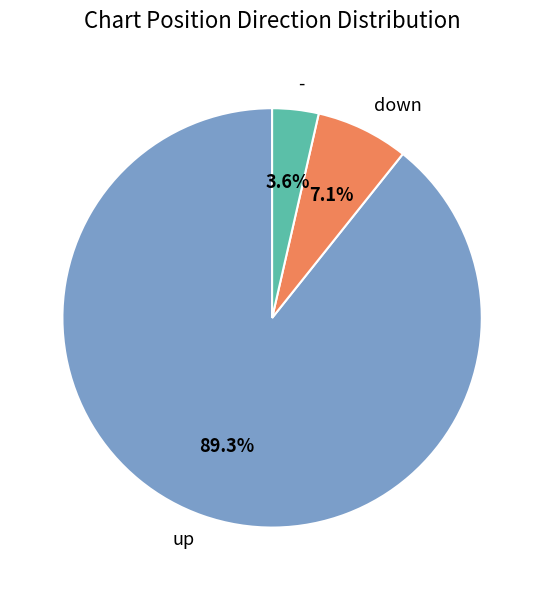

To the nearest percent, what is the difference between the largest and smallest slice percentages?

86%